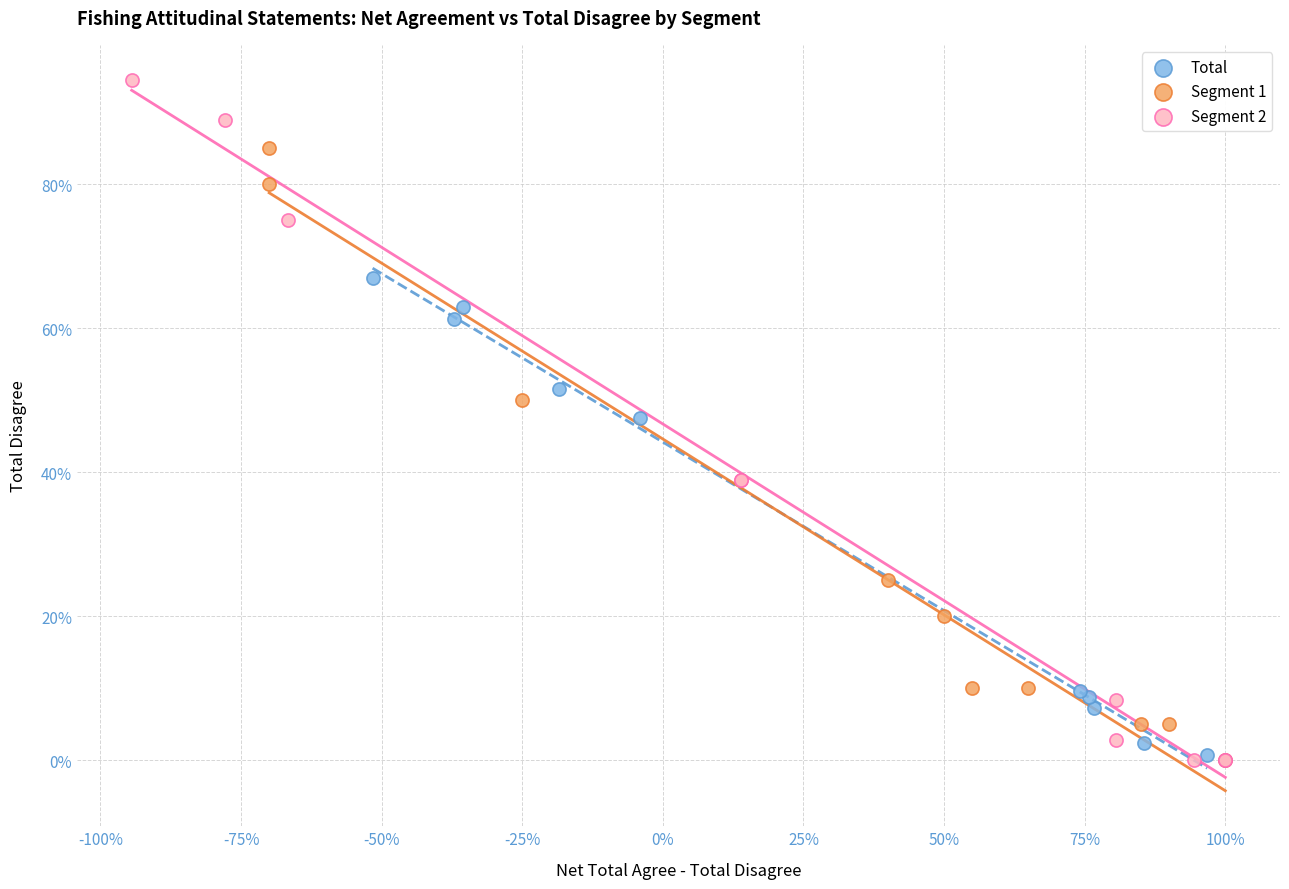

Which series has the widest spread of Y values?

Segment 2